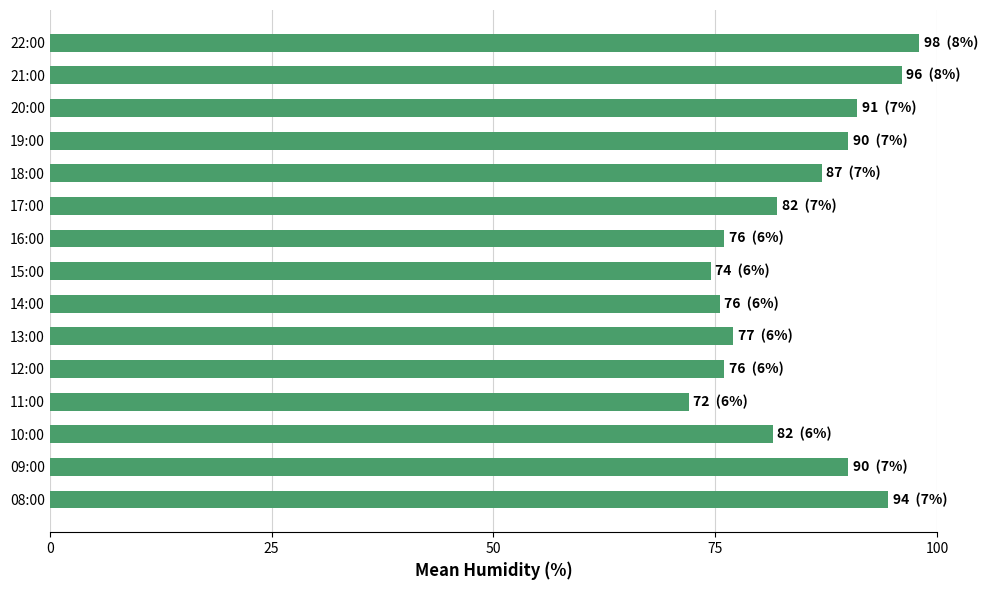

At which category does the chart reach its minimum across all series?

11:00